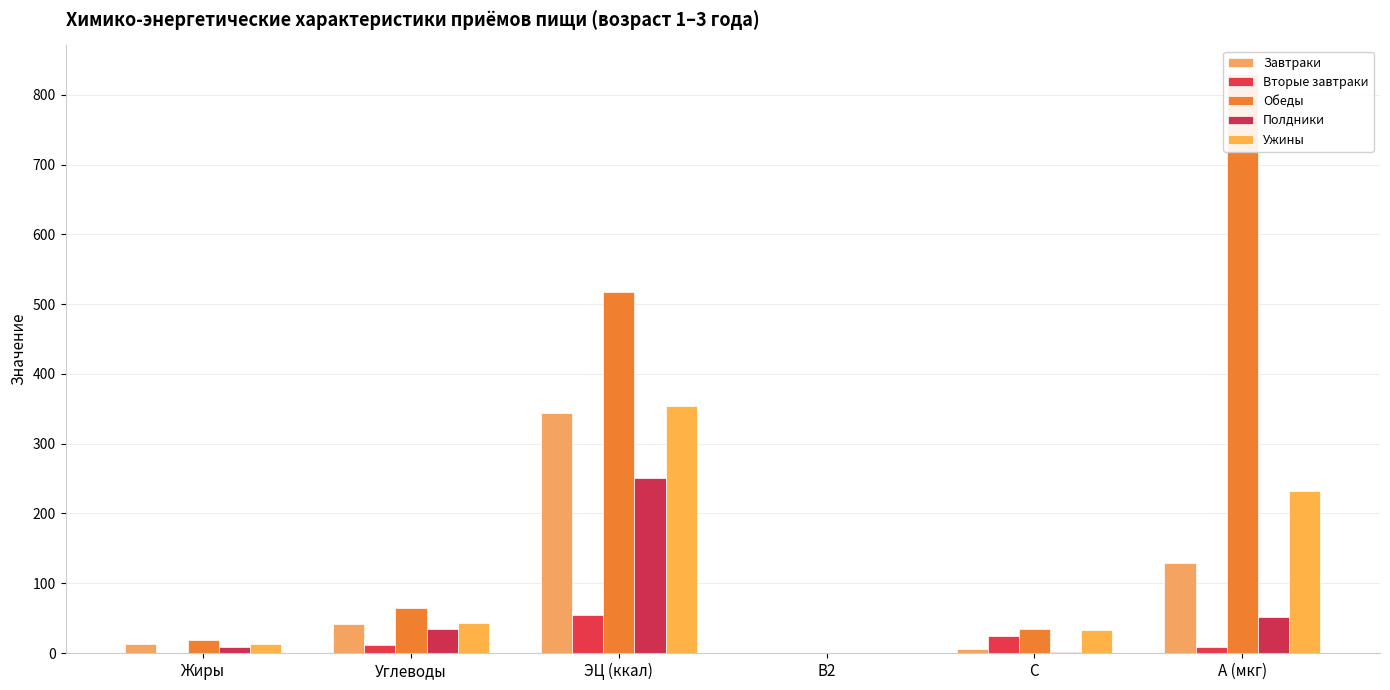

What is the average value of the Завтраки series?

89.2